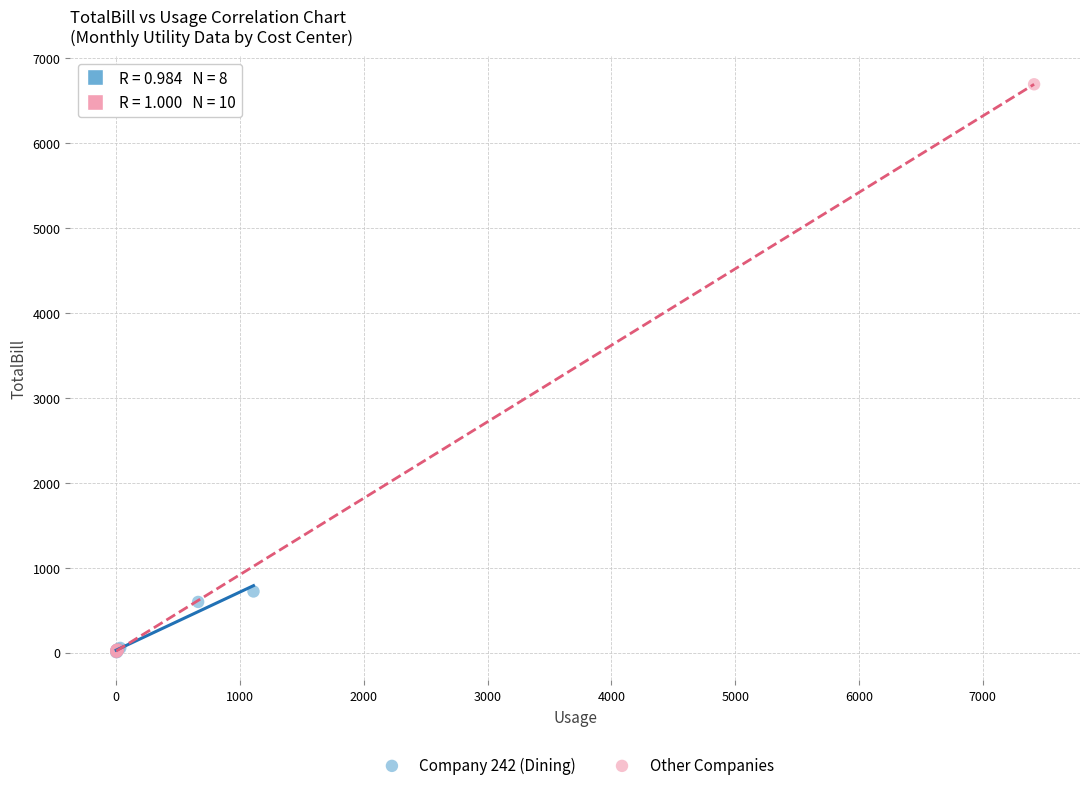

Which series contains the highest Y value?

Other Companies